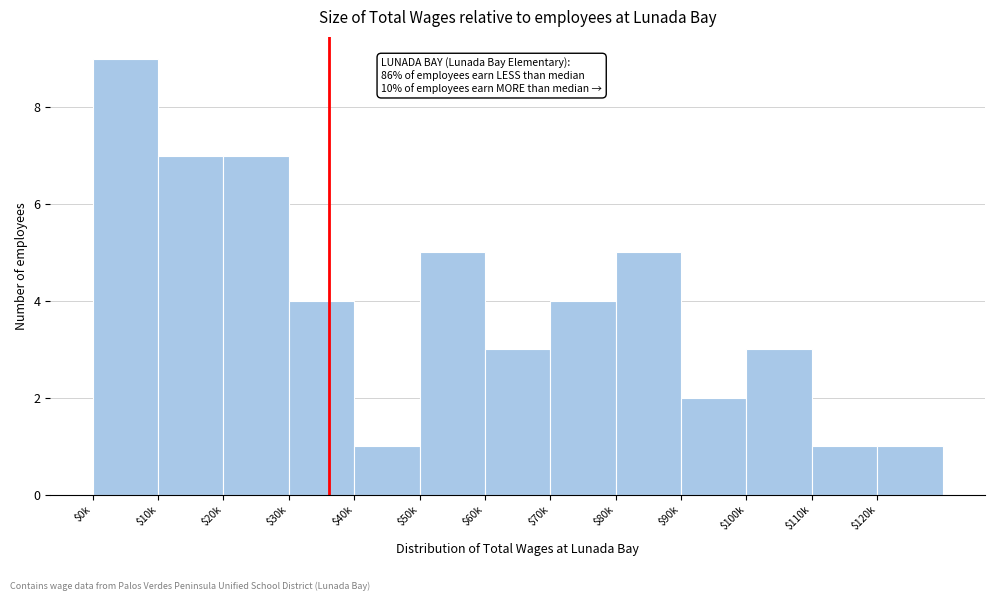

Reading right to left, list all the values displayed in this chart.

1	1	3	2	5	4	3	5	1	4	7	7	9